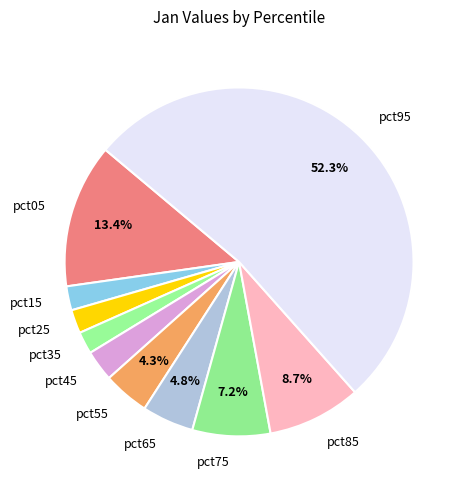

Which category has the biggest portion of the pie?

pct95